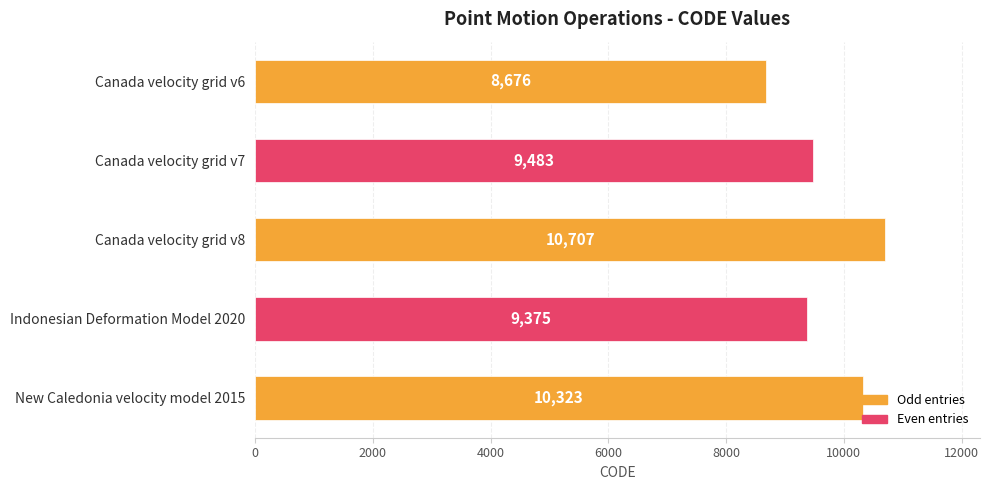

What is the greatest value displayed?

10707